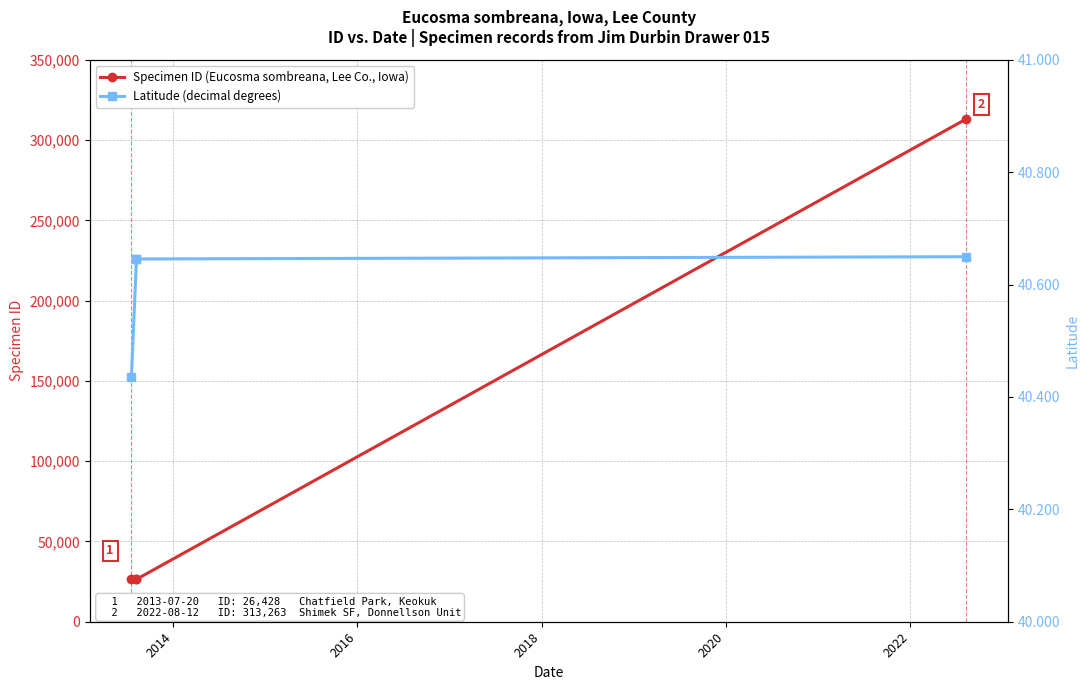

Which has a higher value, 2014 or 2018?

2018